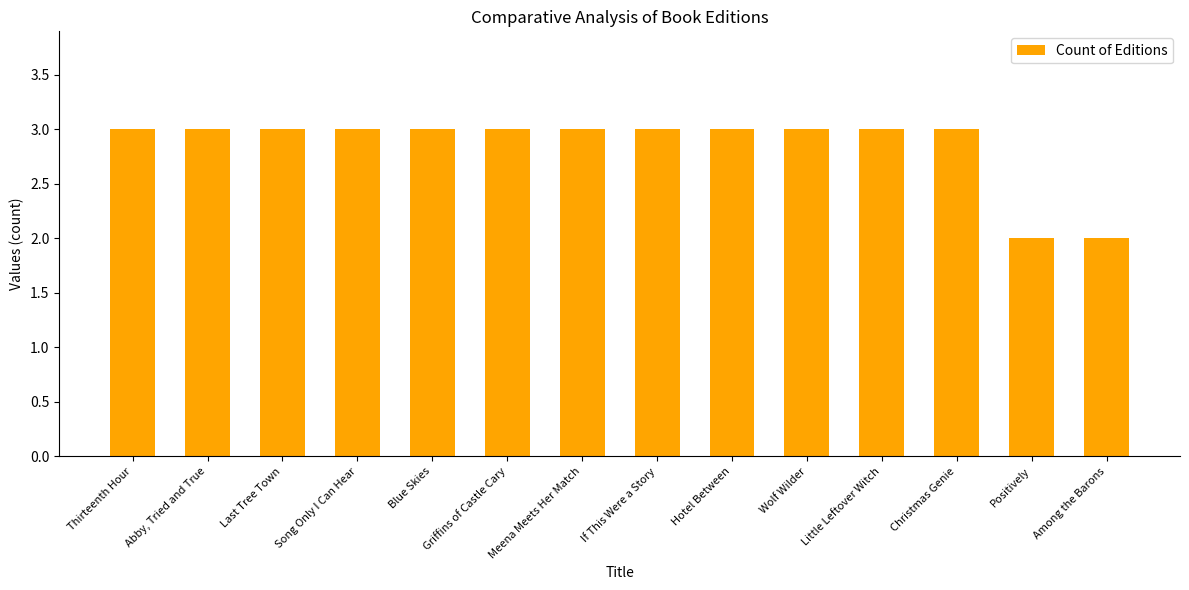

Approximately how many times larger is the value at Positively compared to Wolf Wilder?

0.7